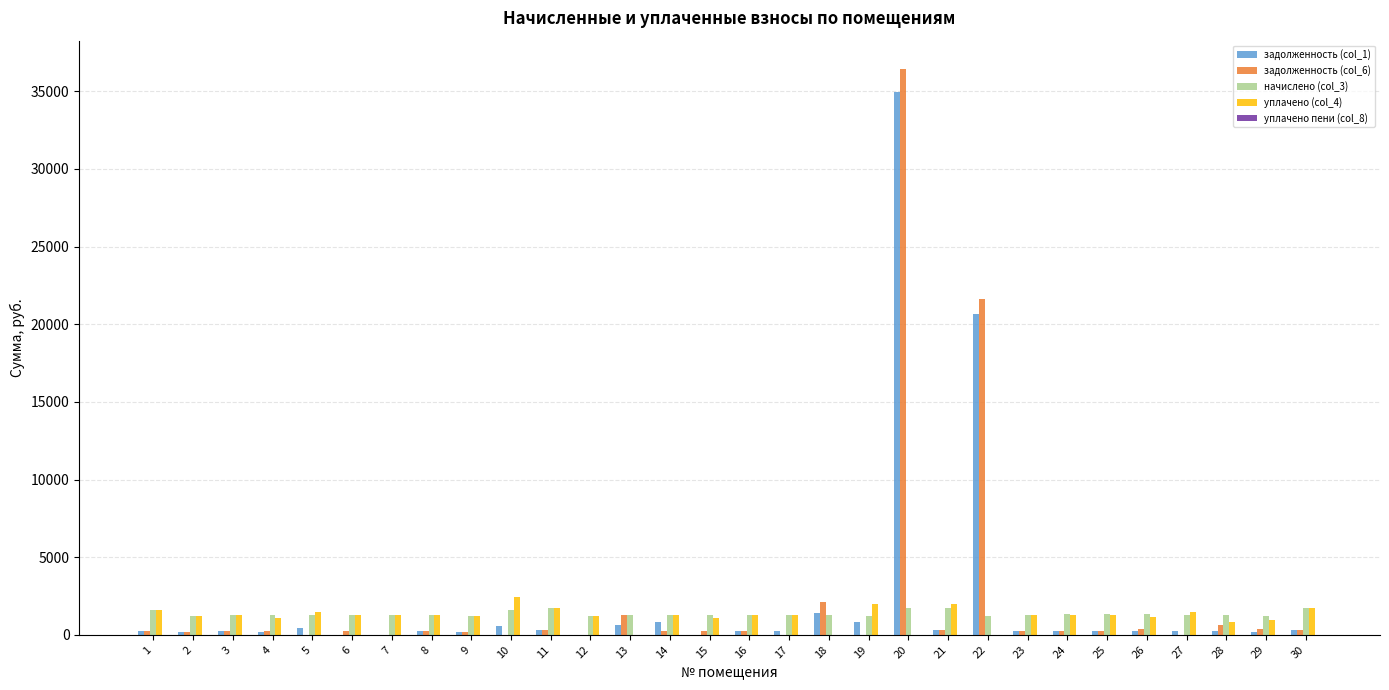

Read the уплачено (col_4) value at 19.

1988.0